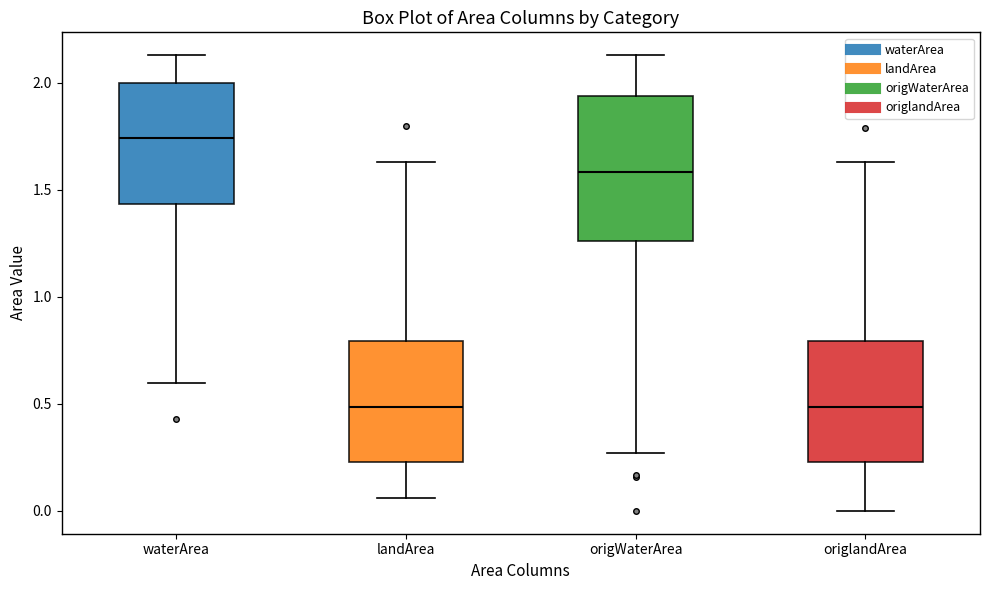

Reading left to right, transcribe this box plot: for each box, give where its median line is, the range the box spans, and where its two whiskers end, as read against the y-axis. The values are not printed on the chart, so give them approximately, as read against the axis.

waterArea: median 1.75, box 1.45 to 2.00, whiskers 0.60 to 2.15
landArea: median 0.50, box 0.25 to 0.80, whiskers 0.05 to 1.65
origWaterArea: median 1.60, box 1.25 to 1.95, whiskers 0.25 to 2.15
origlandArea: median 0.50, box 0.25 to 0.80, whiskers 0.00 to 1.65